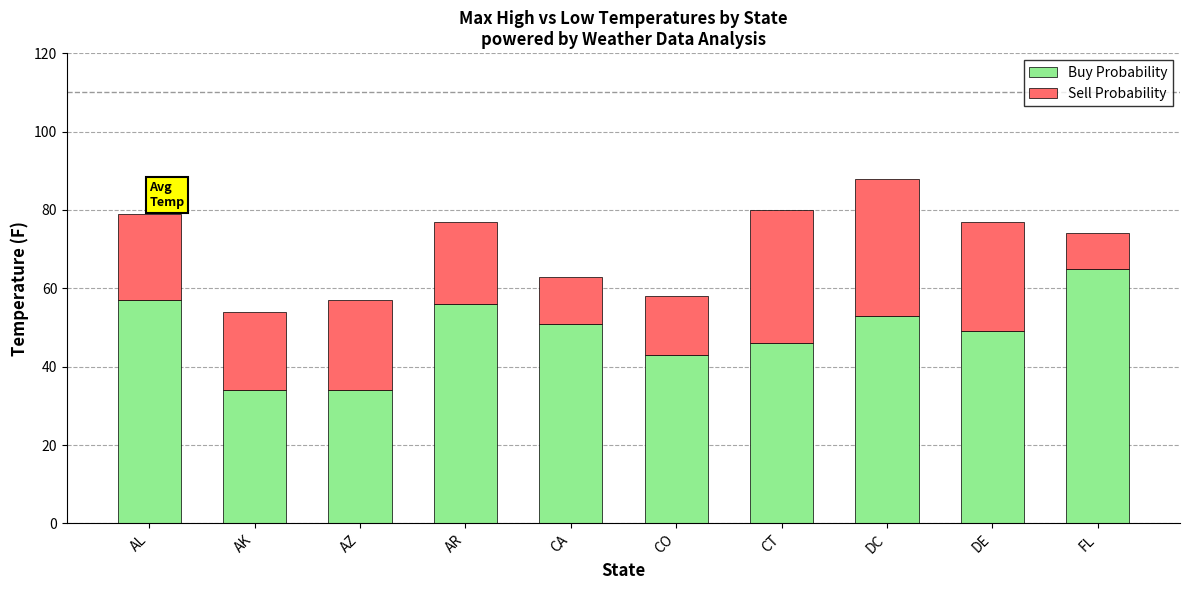

What is the difference between the maximum and minimum values in the Buy Probability series?

31